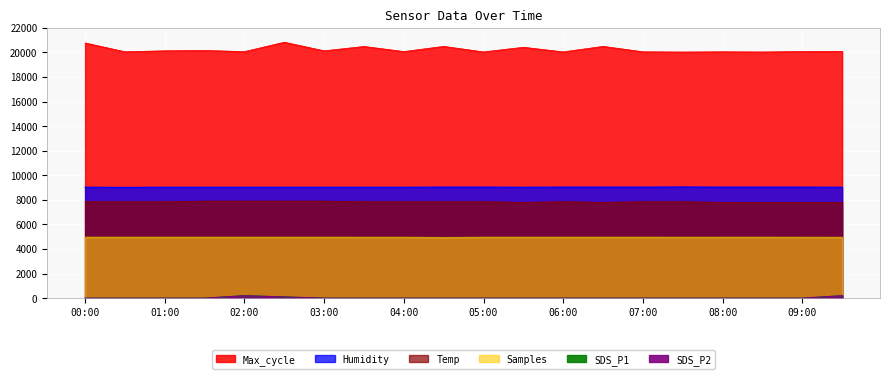

Rank the series at 05:30 from lowest to highest value.

SDS_P1, SDS_P2, Samples, Temp, Humidity, Max_cycle